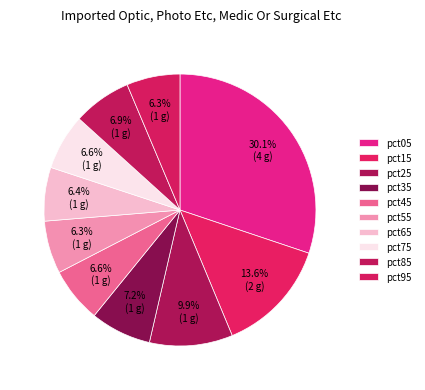

To the nearest percent, what is the average slice percentage?

10%